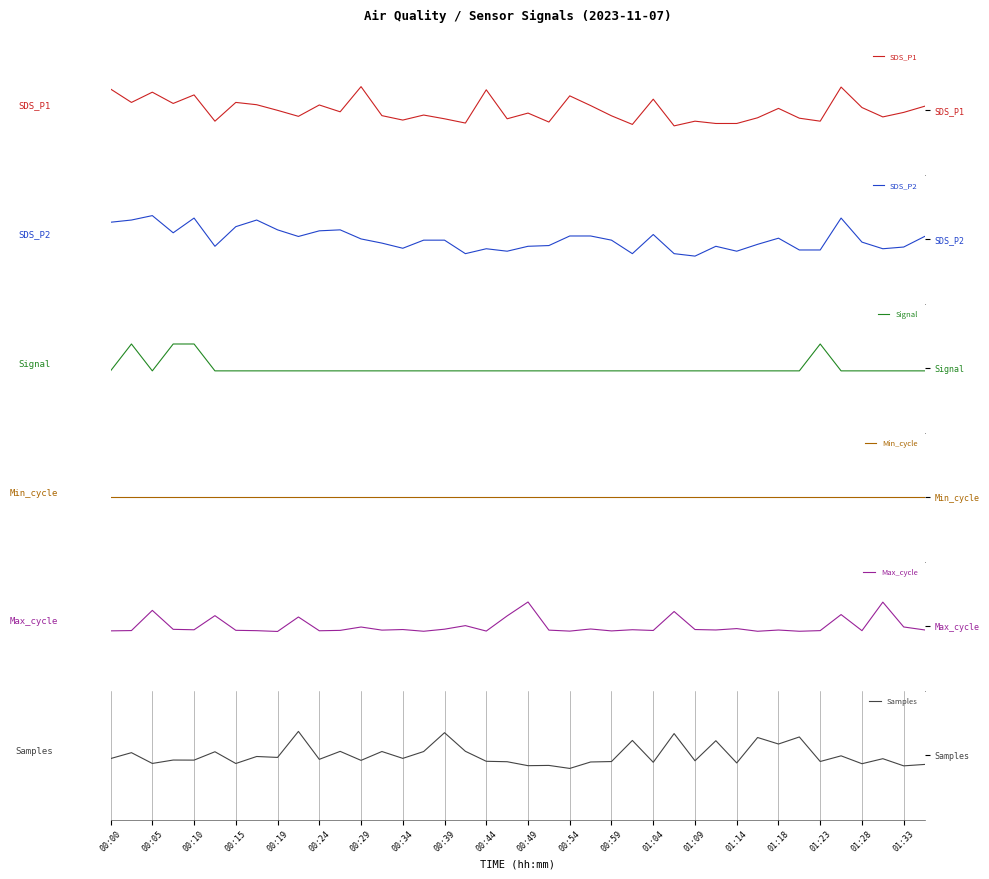

How many interior local peaks does the Samples series have?

16